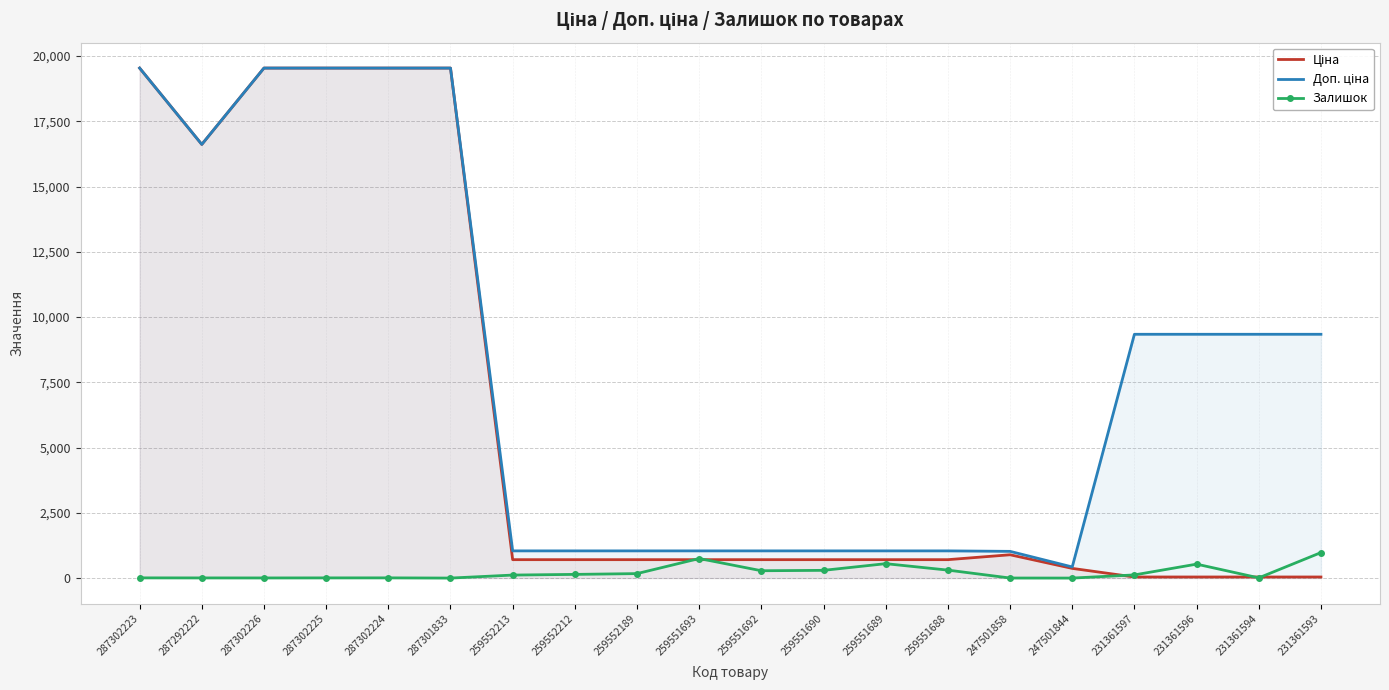

How many values in the Залишок series exceed 121?

9